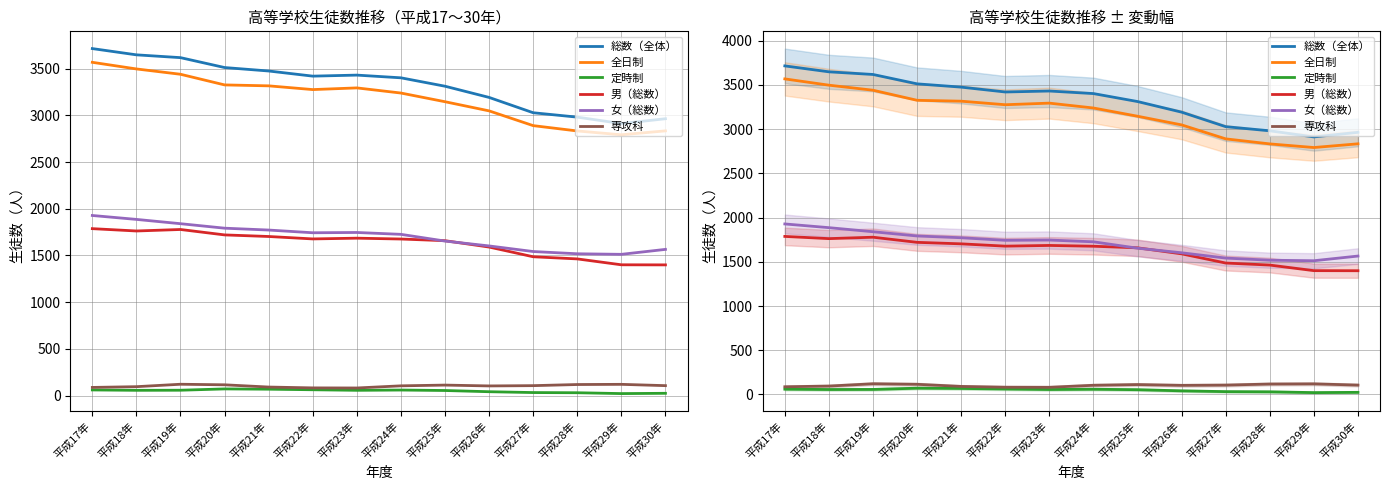

At which category is the sum across all series the highest?

平成17年